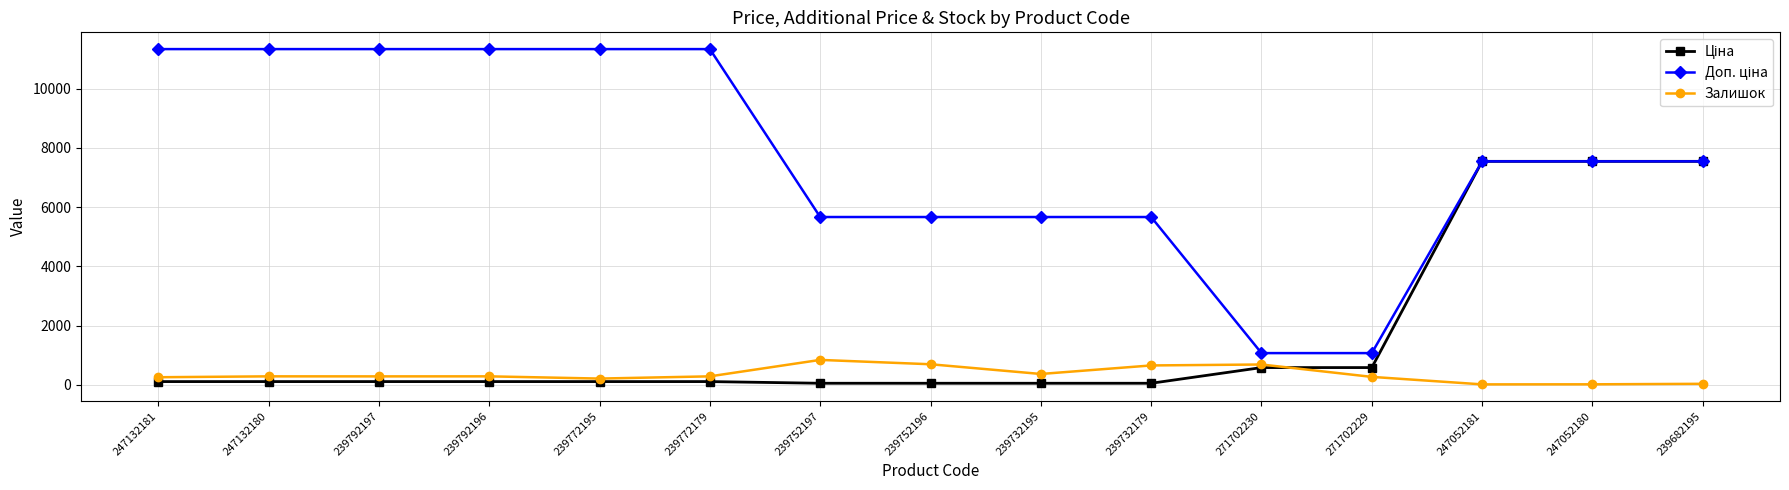

What is the sum of the Залишок values at 239682195 and 239732195?

408.0